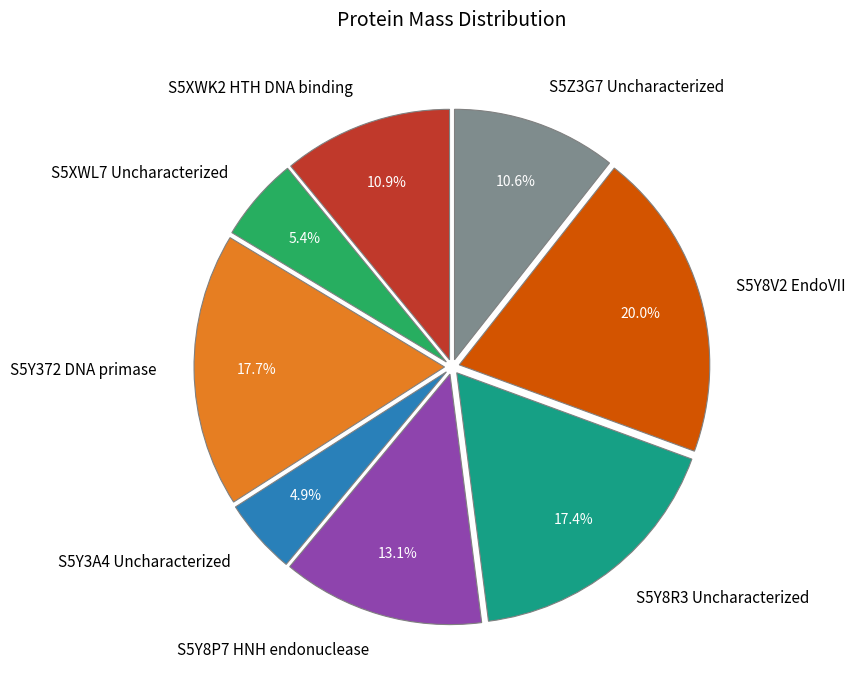

How much of the chart is everything except S5Y8R3 Uncharacterized?

82.6%